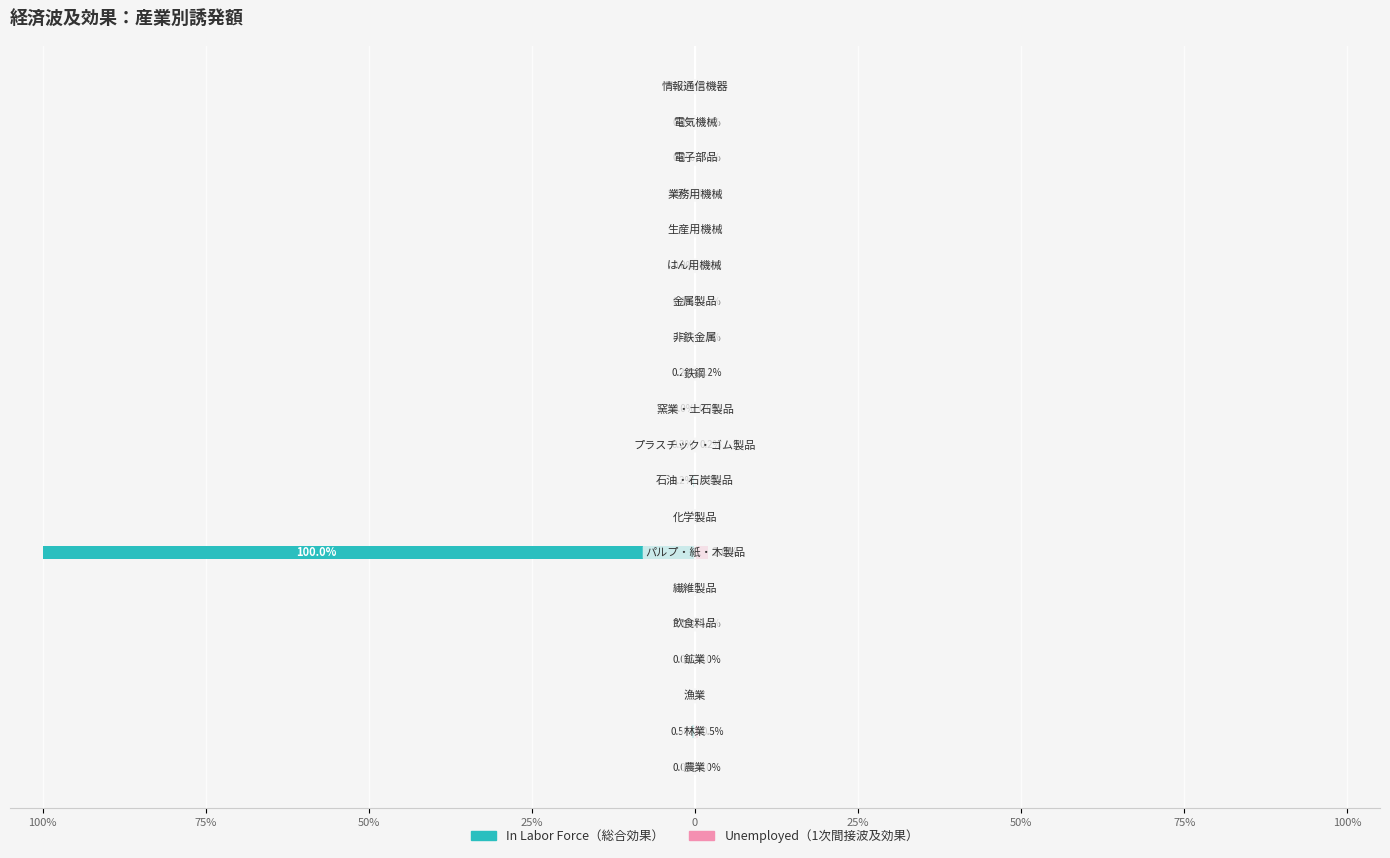

Reading left to right, what are all the values shown in this chart?

In Labor Force: -0.0	-0.5	0.0	-0.0	-0.1	0.0	-100.0	0.0	-0.2	-0.2	-0.0	-0.2	-0.0	-0.1	-0.0	0.0	-0.0	-0.0	-0.0	-0.0
Unemployed: 0.0	0.5	0.0	0.0	0.0	0.0	2.0	0.0	0.2	0.2	0.0	0.2	0.0	0.1	0.0	0.0	0.0	0.0	0.0	0.0